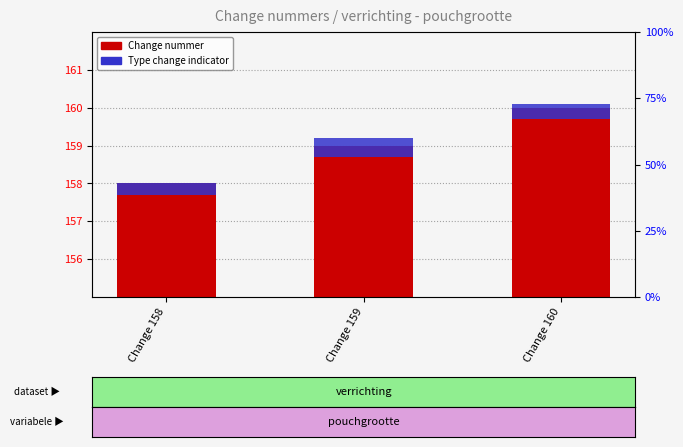

What is the spread (max minus min) of values at Change 160?

159.6